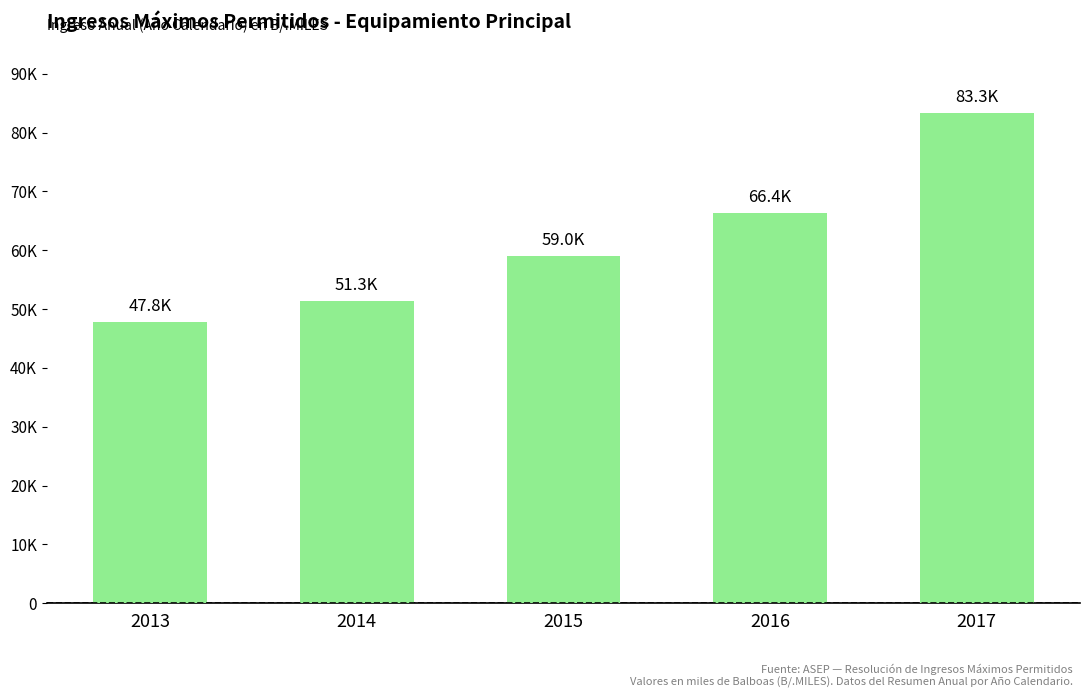

What is the greatest value displayed?

83309.5